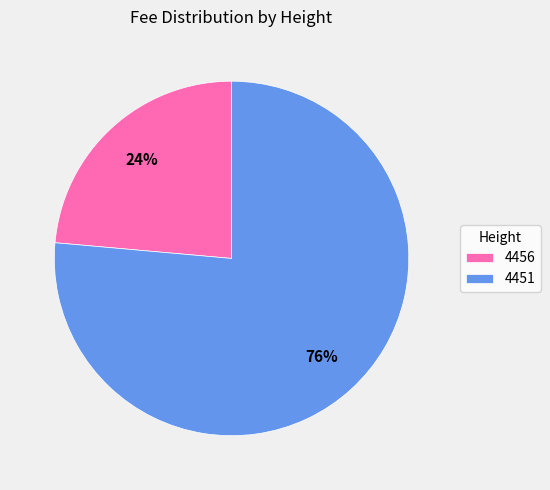

Is 4451 the majority of the pie?

Yes